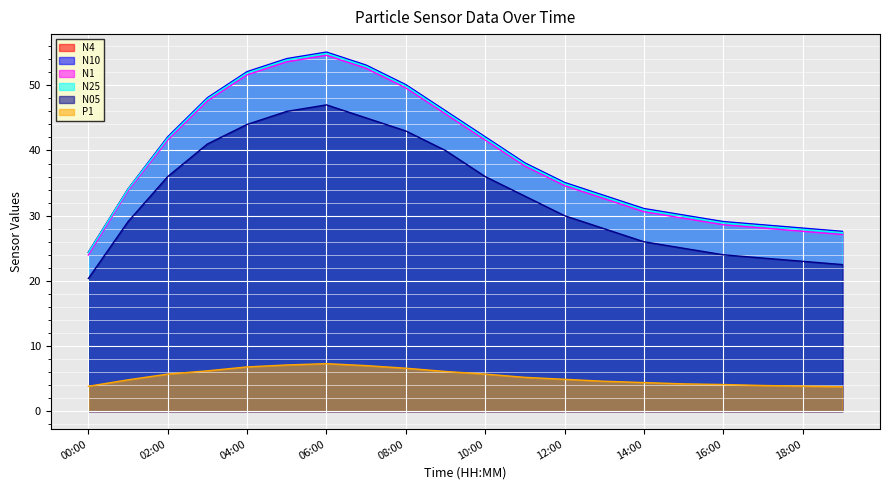

True or false: P1 and N1 cross at least once.

False